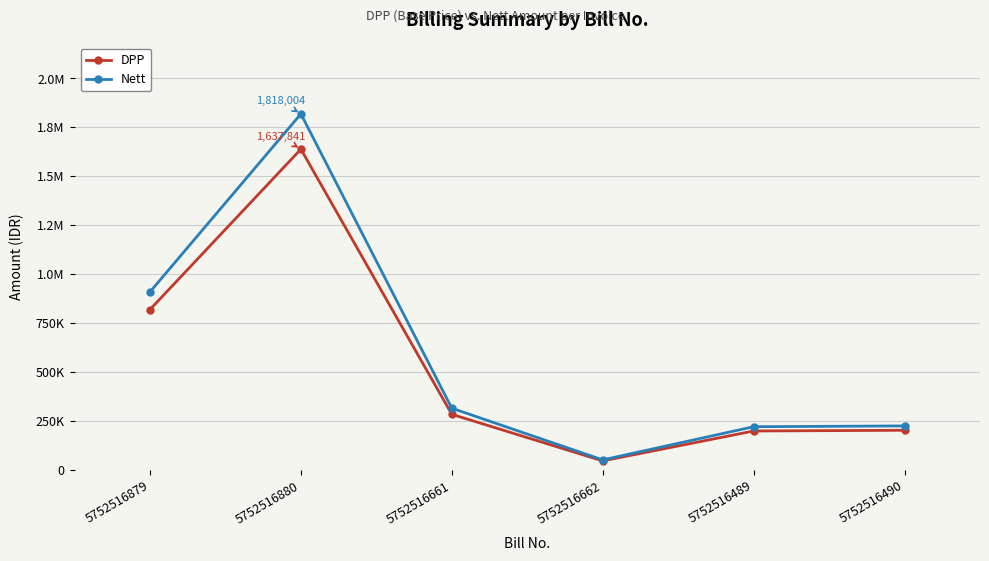

Does the chart have visible grid lines?

Yes